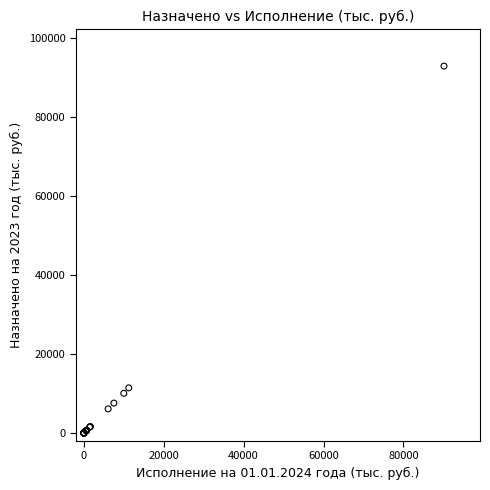

What Y value in the scatter plot is closest to 46445?

11444.5